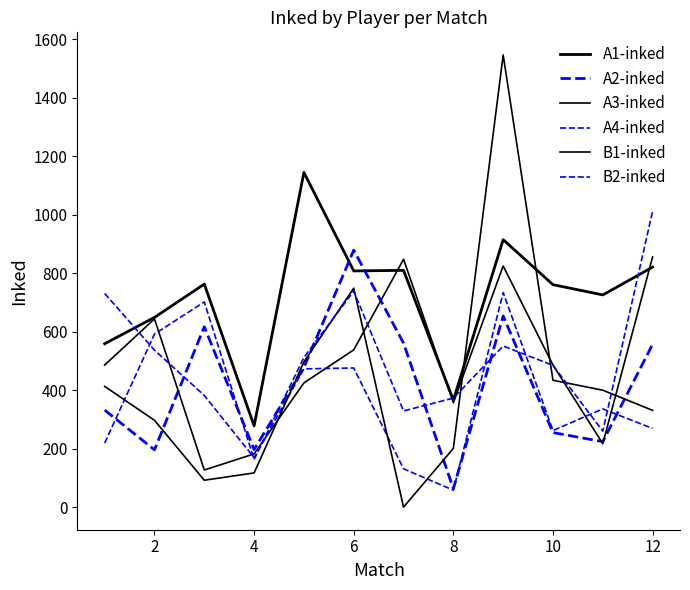

Does the chart display data point markers on the line(s)?

No